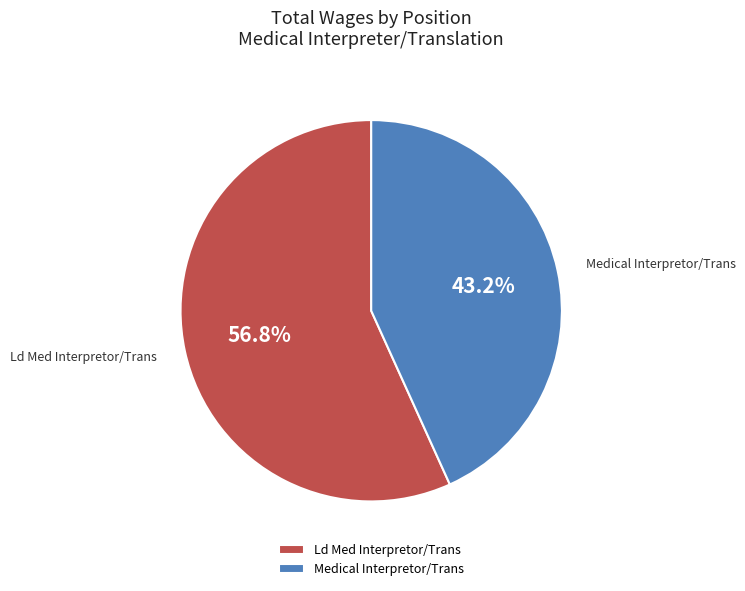

Which has a higher value, Ld Med Interpretor/Trans or Medical Interpretor/Trans?

Ld Med Interpretor/Trans